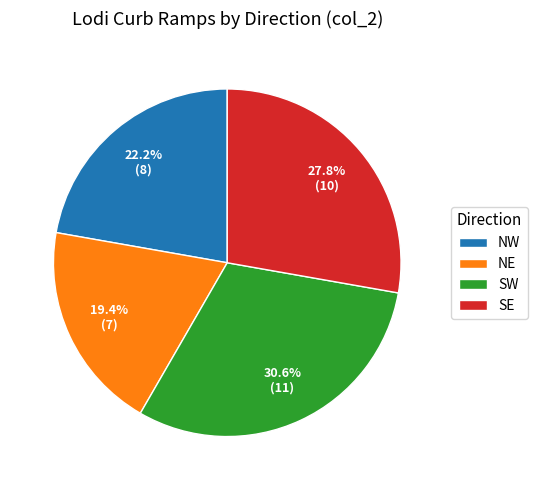

How much of the chart is everything except NE?

80.6%